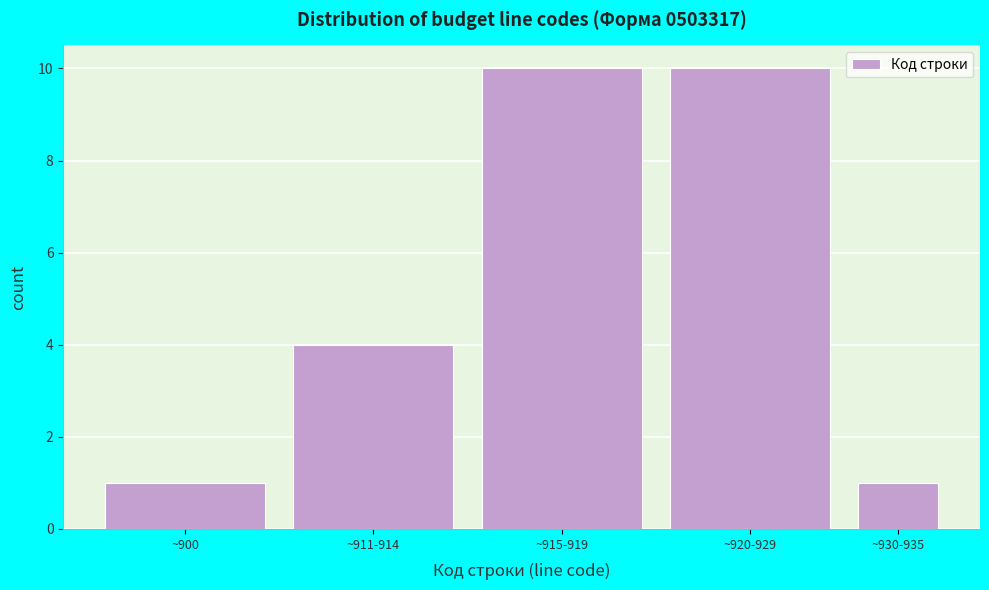

Reading left to right, extract all data points from this chart.

1	4	10	10	1